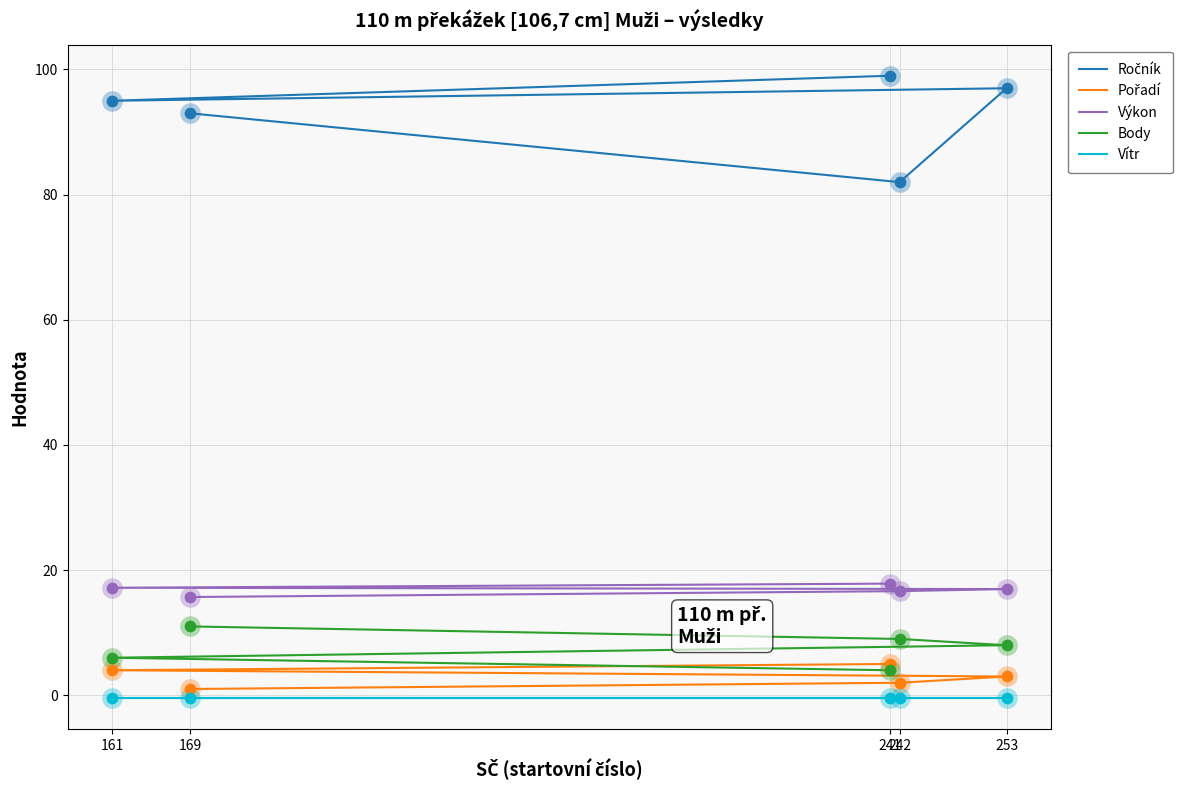

Which series has the widest spread of Y values?

Ročník